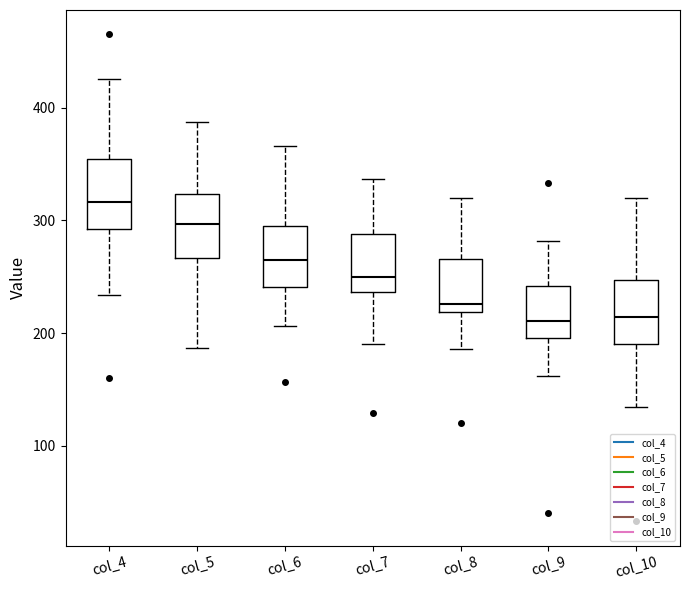

Which box has the highest median line?

col_4